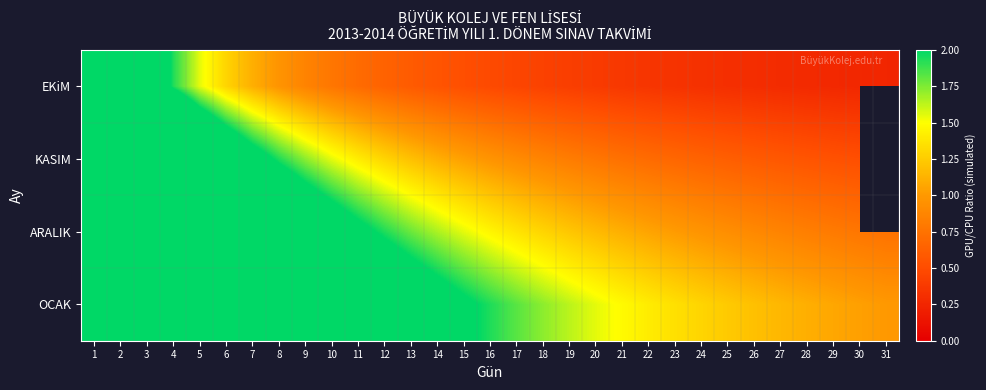

The value of EKiM at 1 is 10.8. True or false?

False